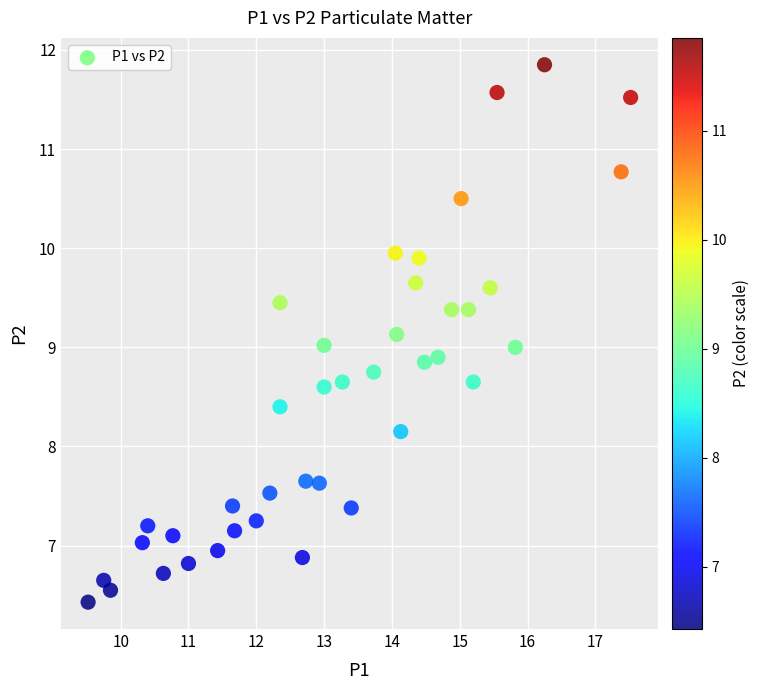

What is the range of X values (max minus min)?

8.0